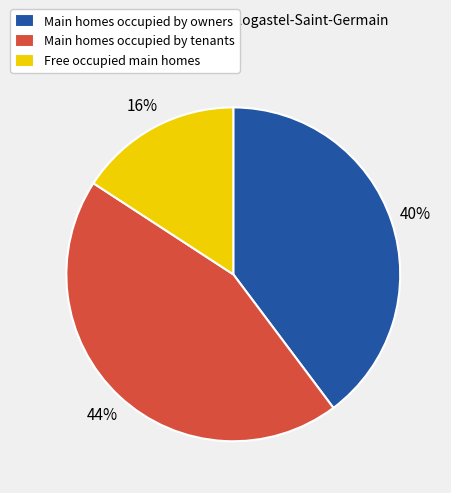

Count the number of slices in the pie.

3